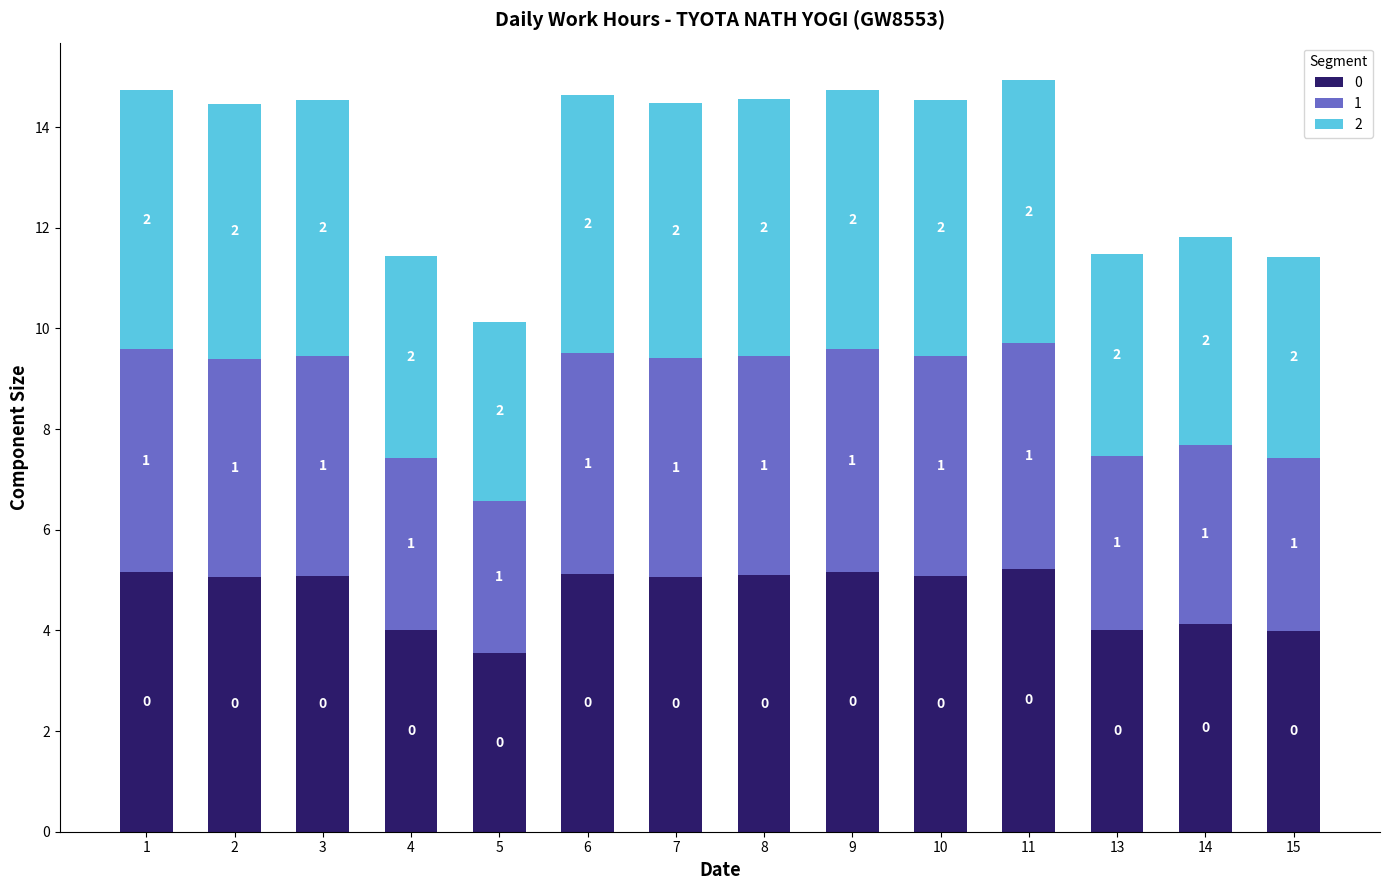

What are all the series names shown in the legend?

0, 1, 2